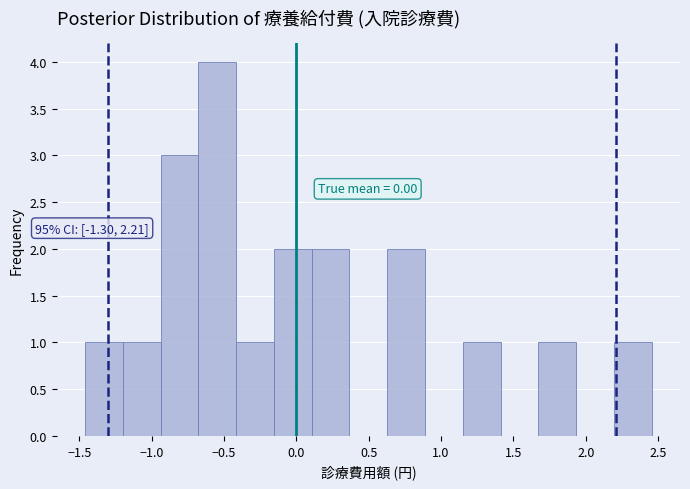

Over which range of the x-axis is the bar tallest?

-0.70 to -0.40